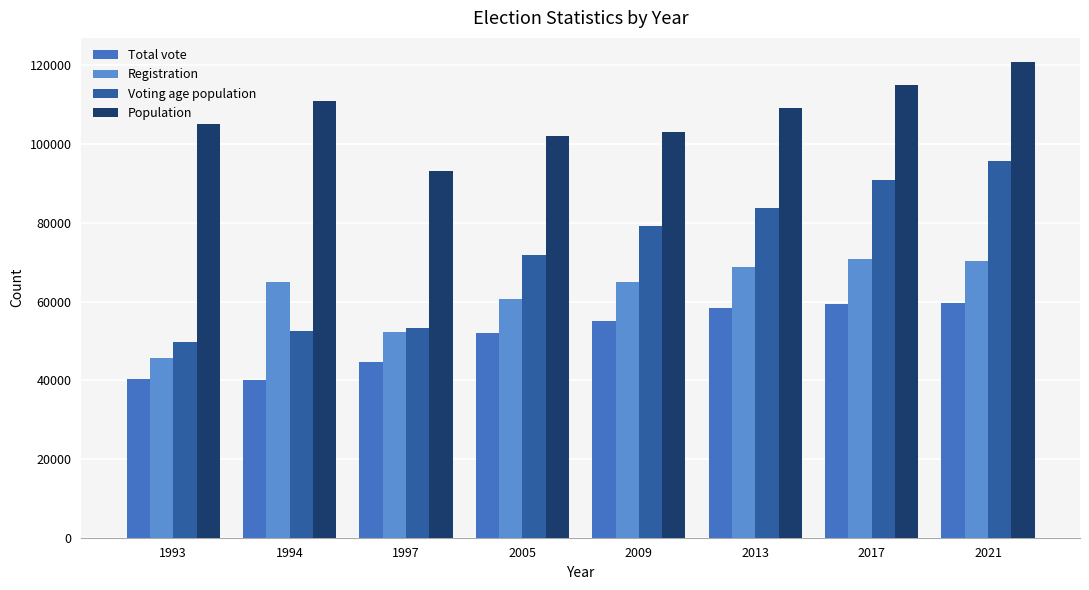

What are all the series names shown in the legend?

Total vote, Registration, Voting age population, Population